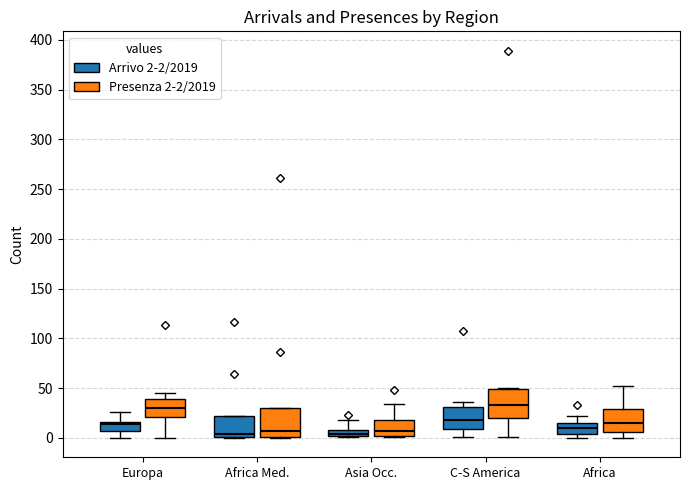

Where is the upper edge of the box for Asia Occ. (Arrivo 2-2/2019) on the y-axis? The values are not printed on the chart, so give them approximately, as read against the axis.

10